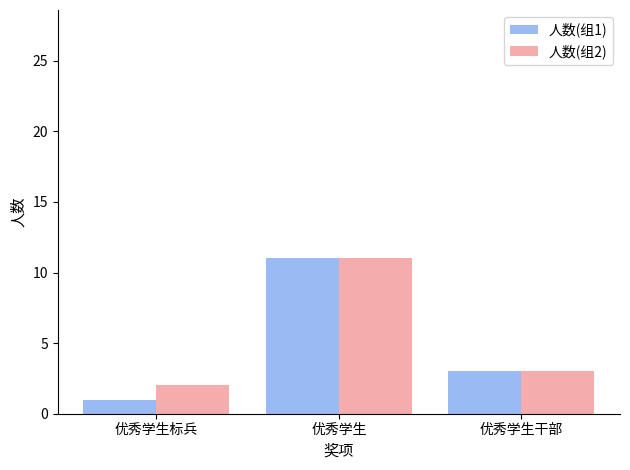

How many data points does each series have?

3